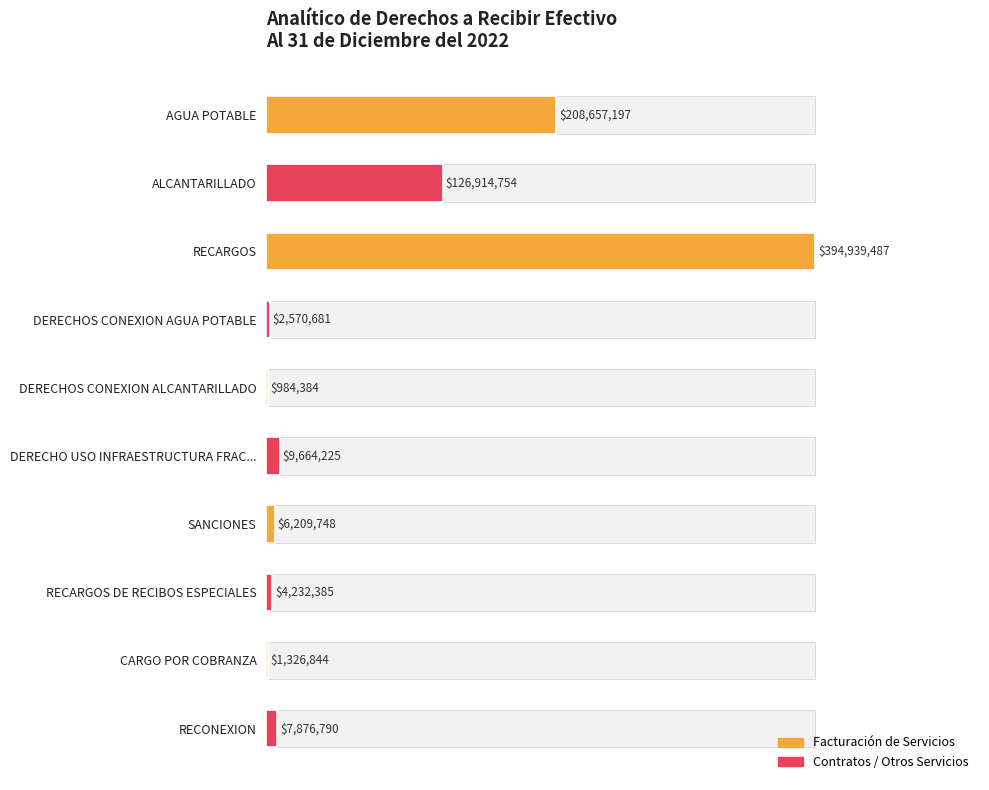

Count the number of categories in the chart.

10